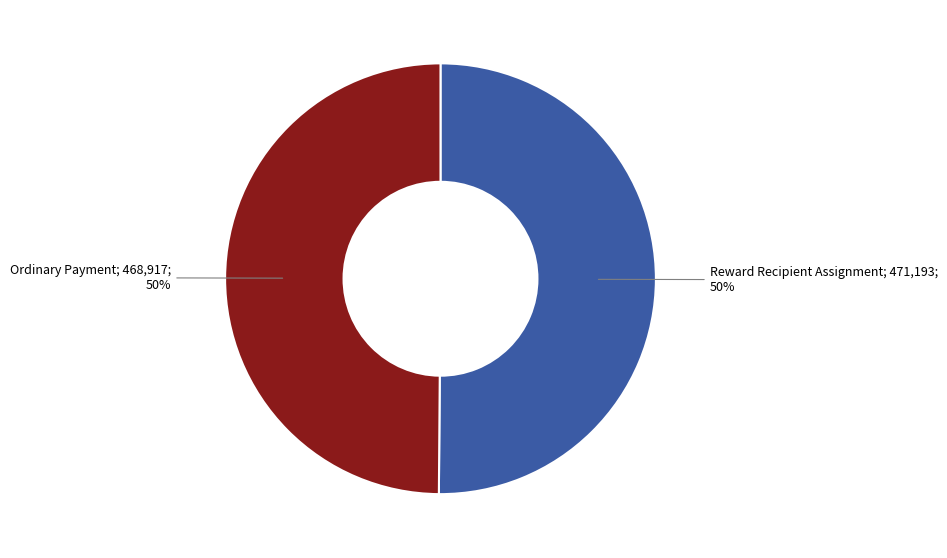

To the nearest percent, what is the average slice percentage?

50%